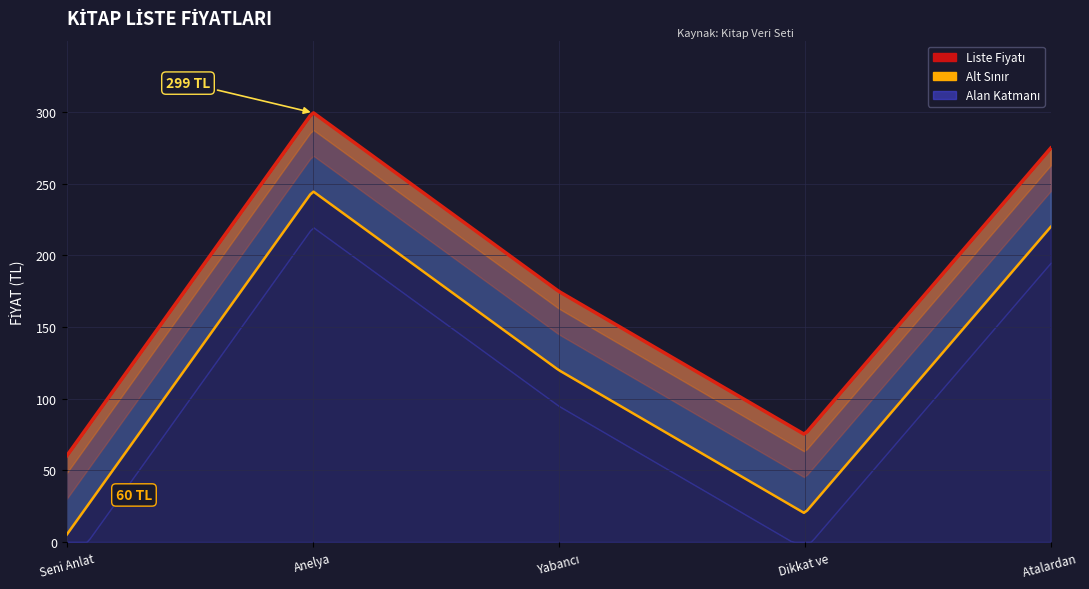

At which category does the chart reach its peak across all series?

Anelya